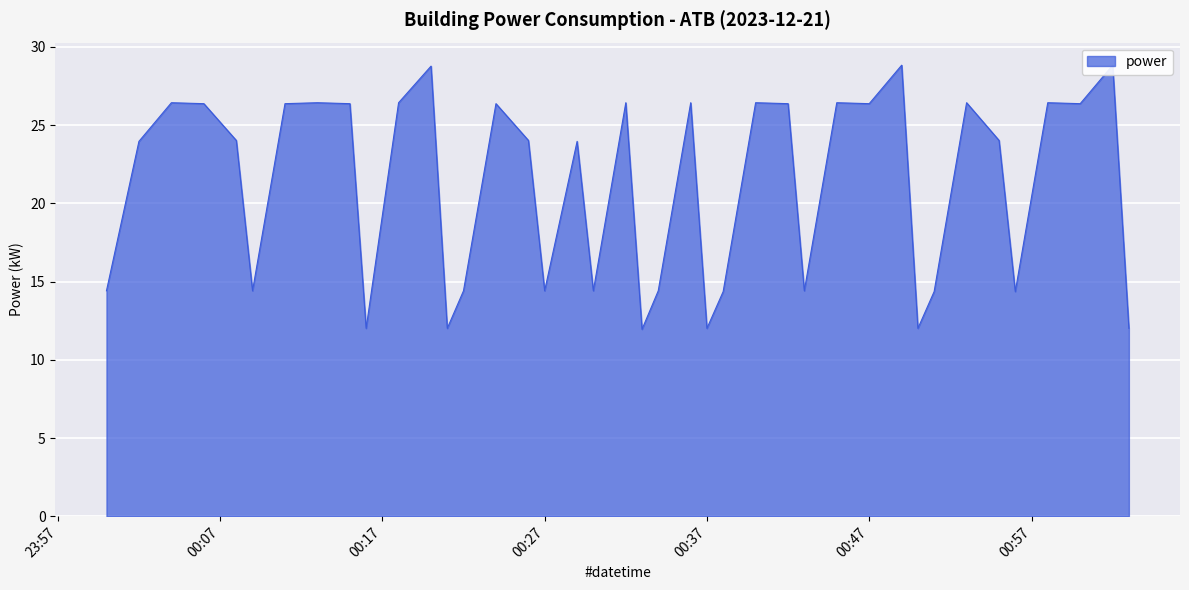

How many lines are shown in the chart?

1